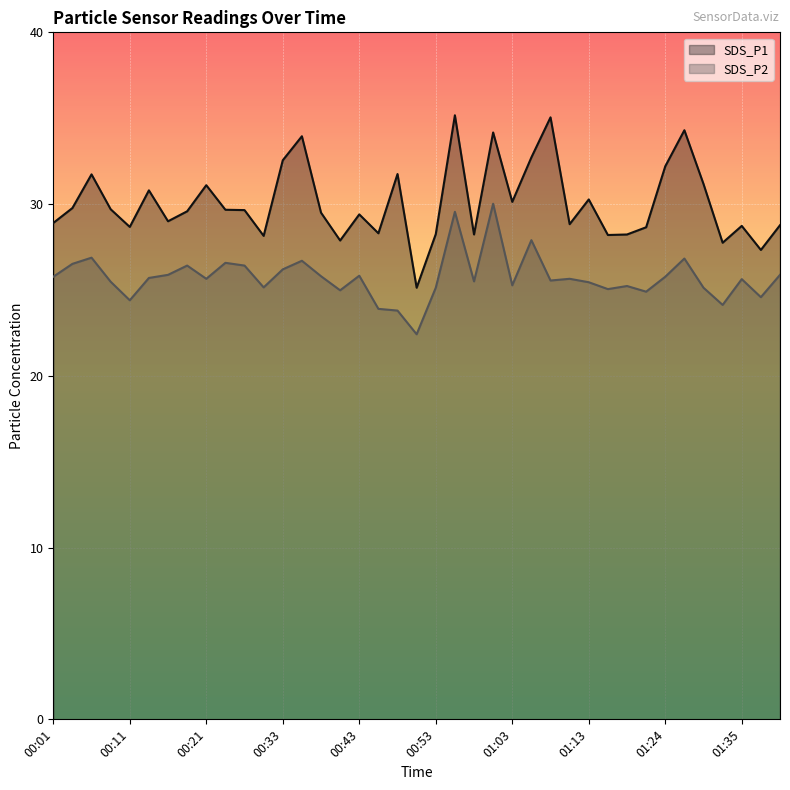

Which series has the largest total across all categories?

SDS_P1